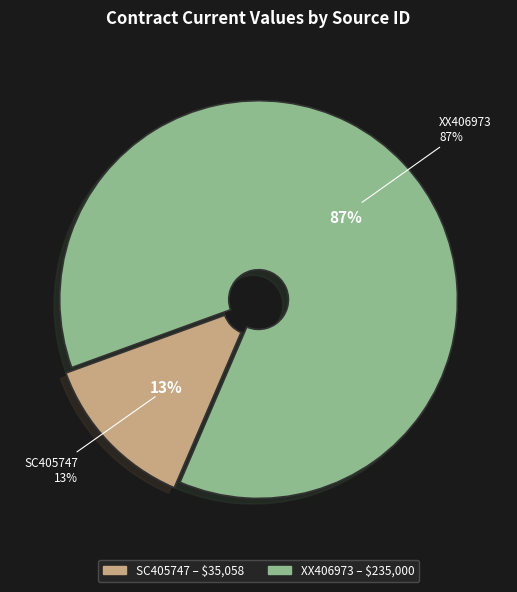

Between SC405747 and XX406973, which is larger?

XX406973